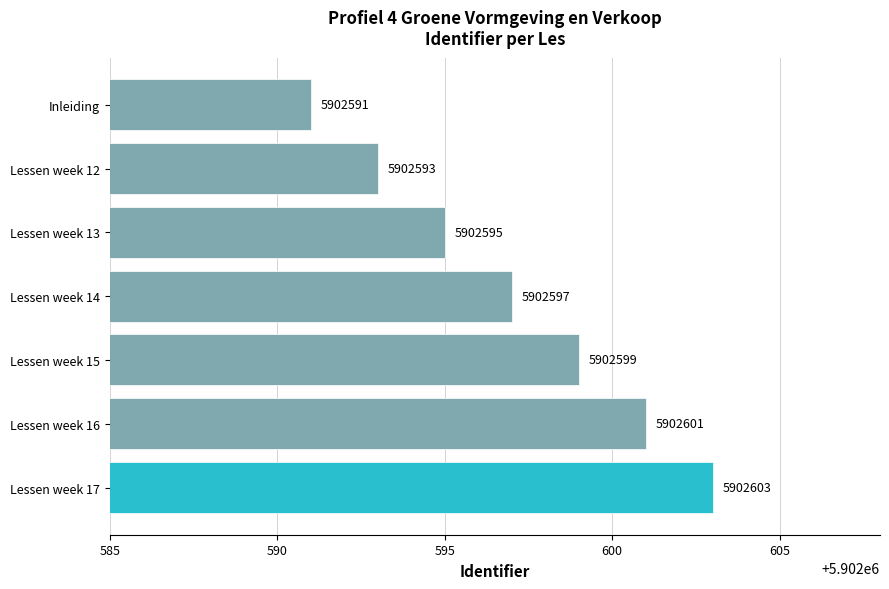

At which category does the chart reach its minimum across all series?

Inleiding